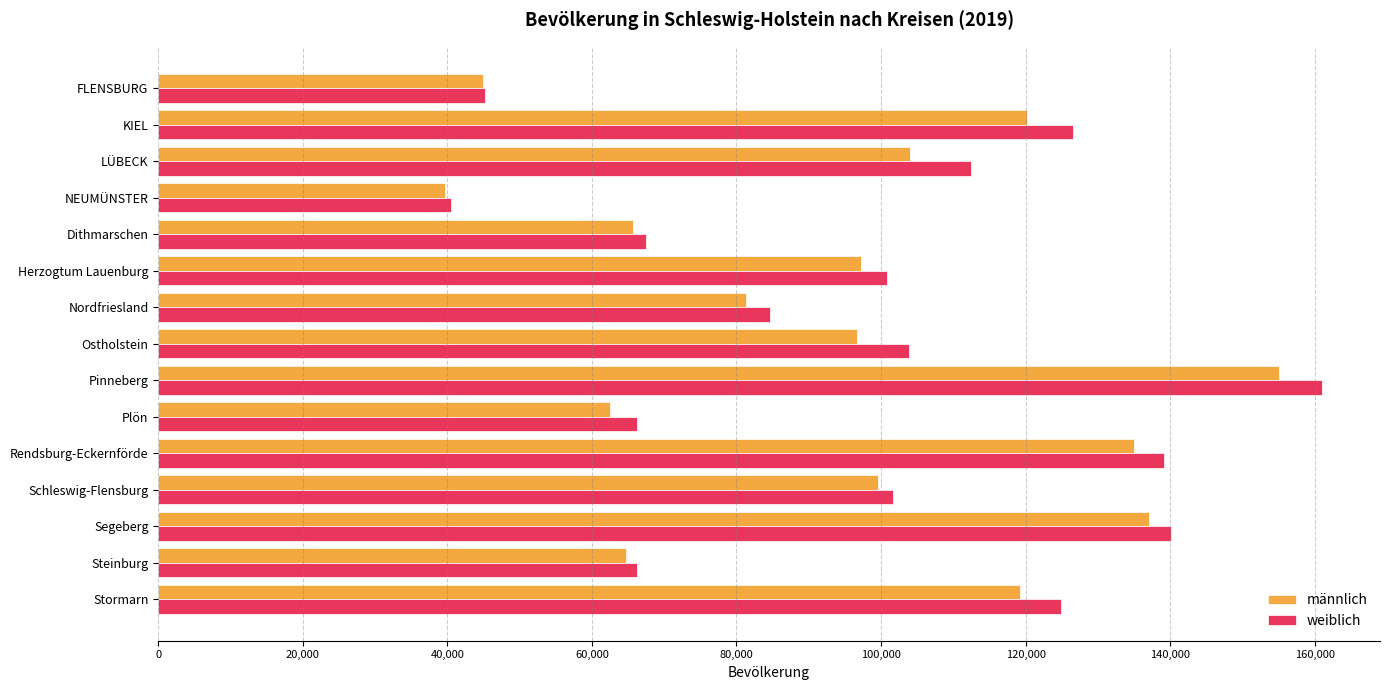

The weiblich series shows 40473 at NEUMÜNSTER. True or false?

True